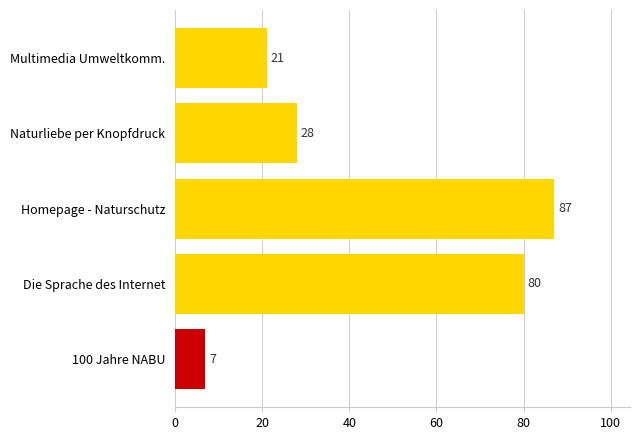

The value at Naturliebe per Knopfdruck is 28. True or false?

True